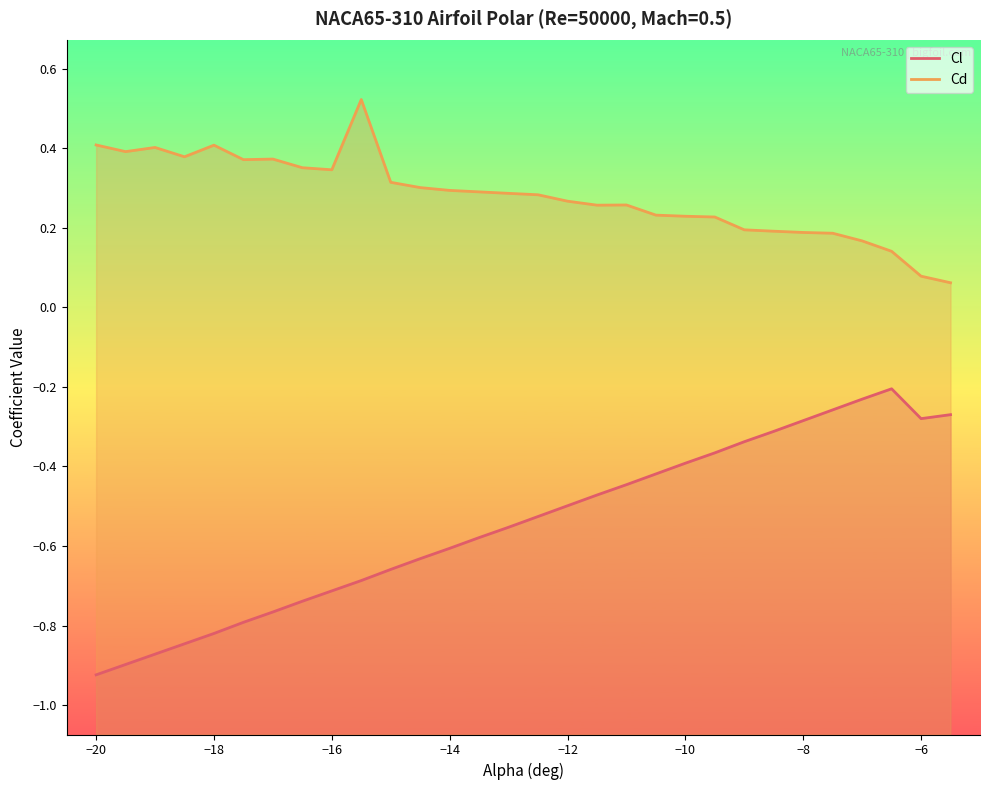

At which label is Cd closest to 0?

-5.5